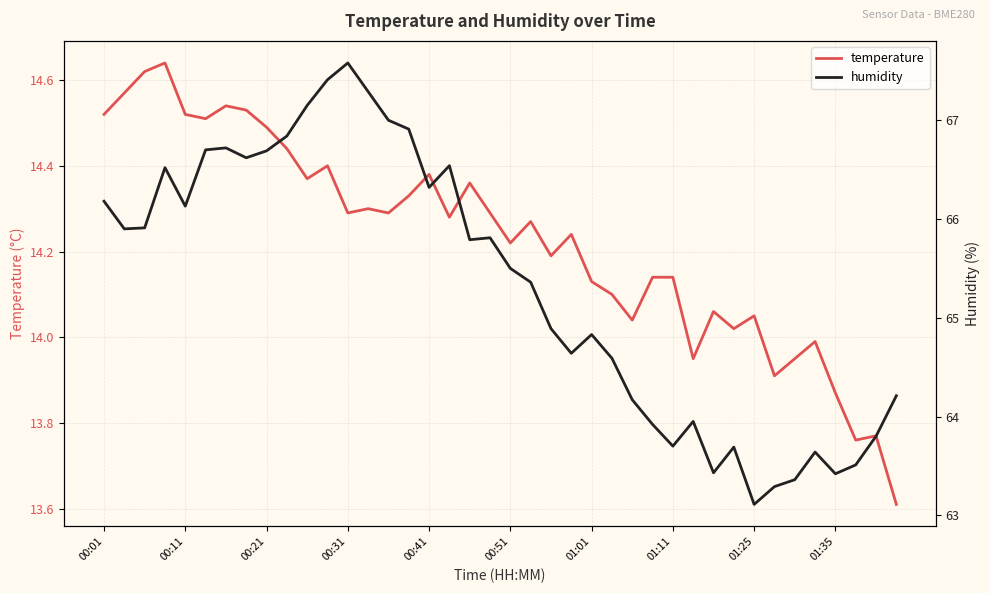

What is the minimum value for temperature?

13.6